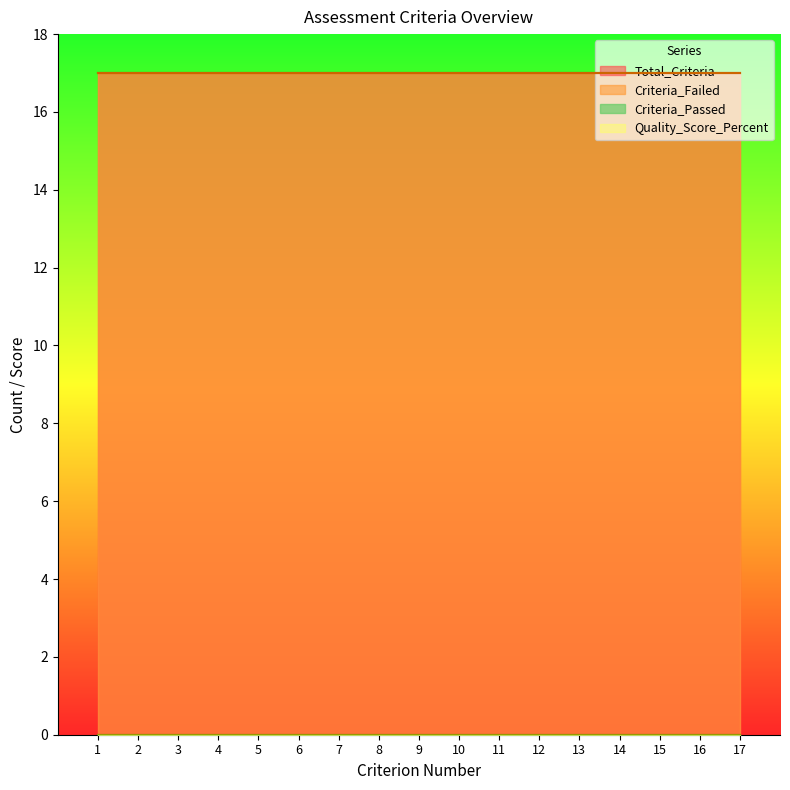

Count the number of categories in the chart.

17